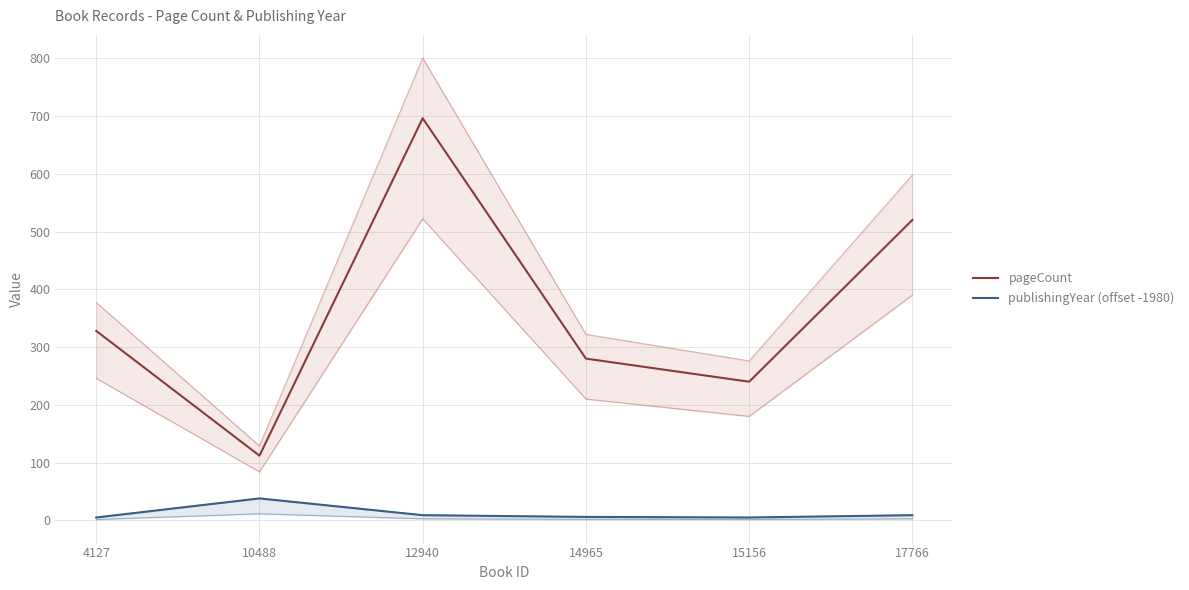

Where is the first local maximum for pageCount?

12940